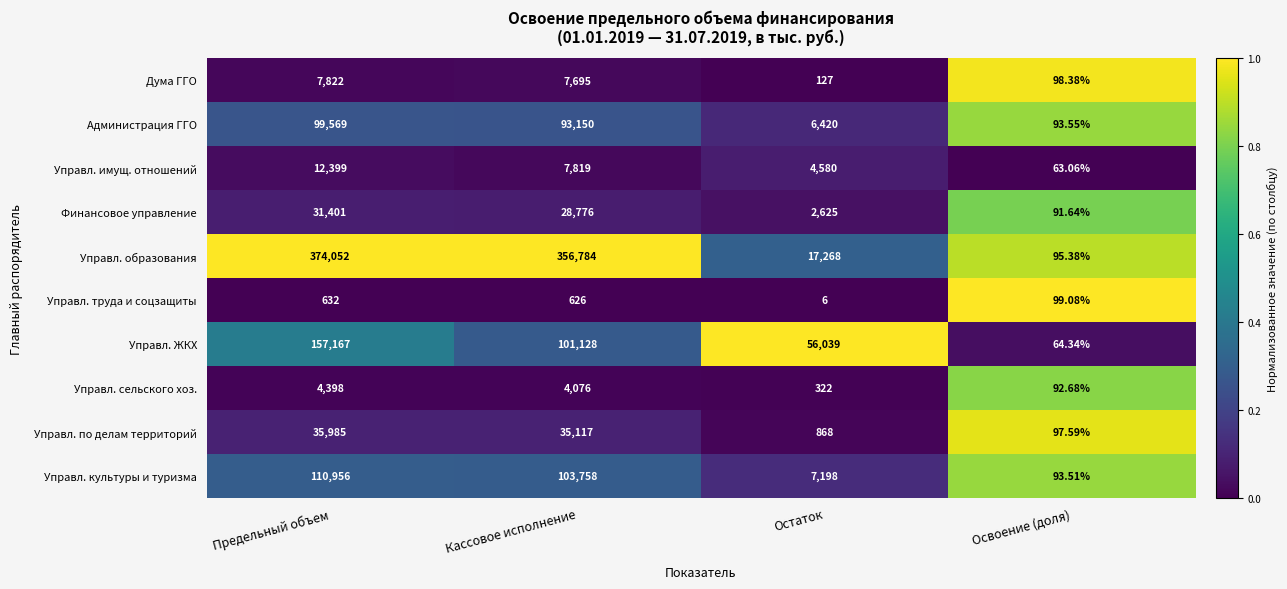

List the series in order of their peak value, highest first.

Управл. образования, Управл. ЖКХ, Управл. культуры и туризма, Администрация ГГО, Управл. по делам территорий, Финансовое управление, Управл. имущ. отношений, Дума ГГО, Управл. сельского хоз., Управл. труда и соцзащиты